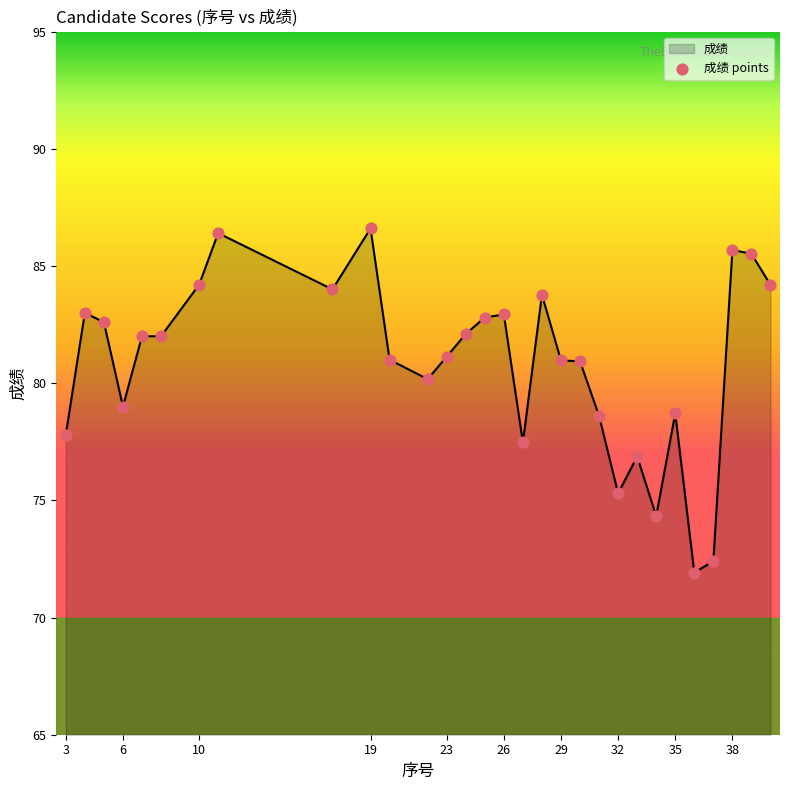

What is the difference between the maximum and minimum values?

14.7